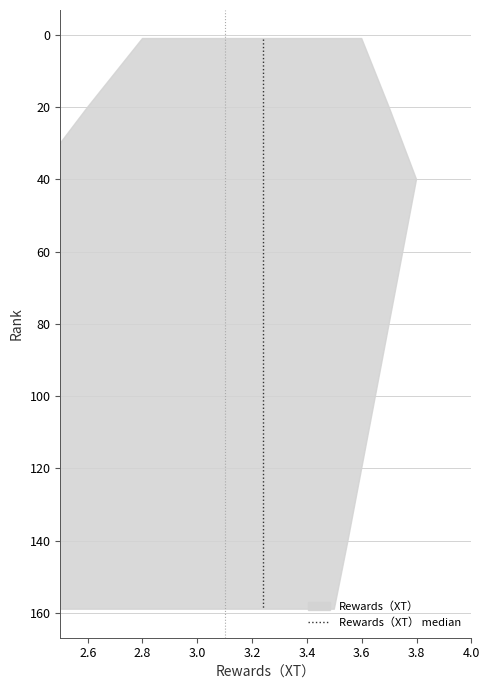

Count the number of categories in the chart.

9